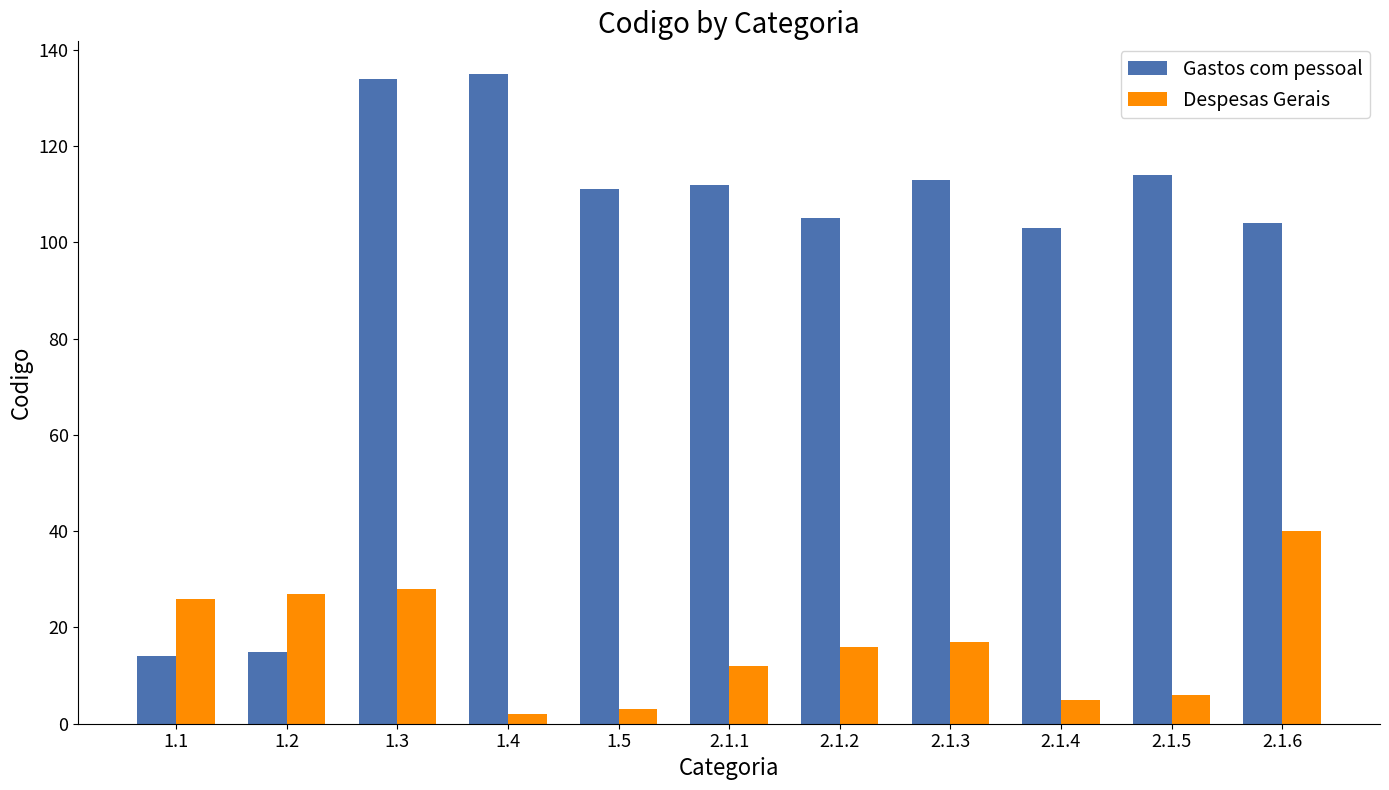

Reading left to right, extract all data points from this chart.

Gastos com pessoal: 14	15	134	135	111	112	105	113	103	114	104
Despesas Gerais: 26	27	28	2	3	12	16	17	5	6	40